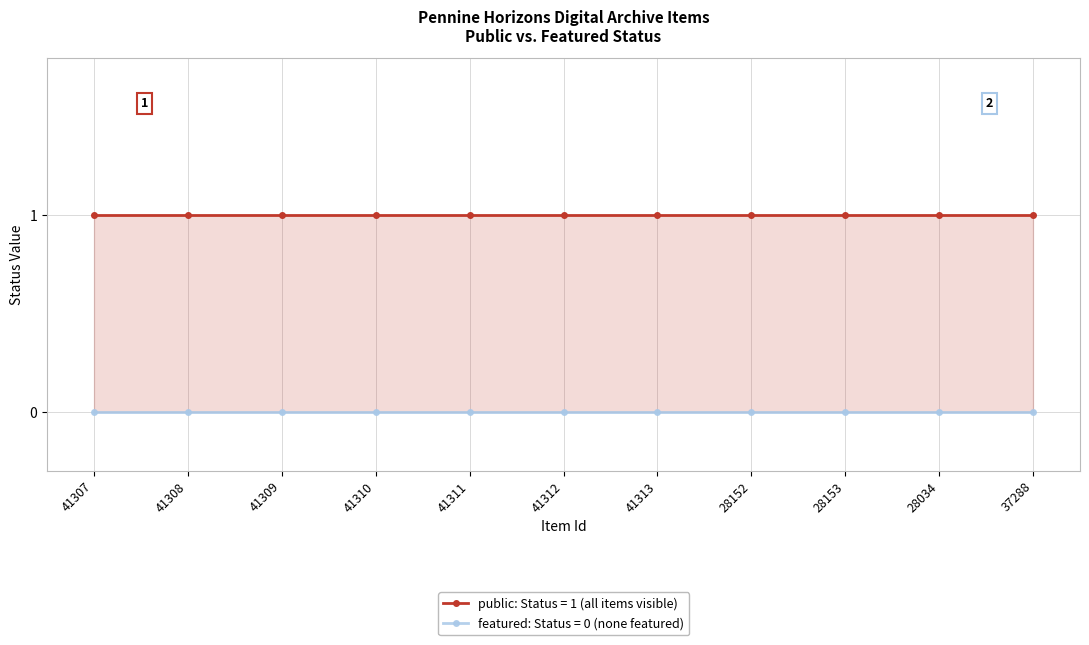

How many categories are shown in the chart?

11